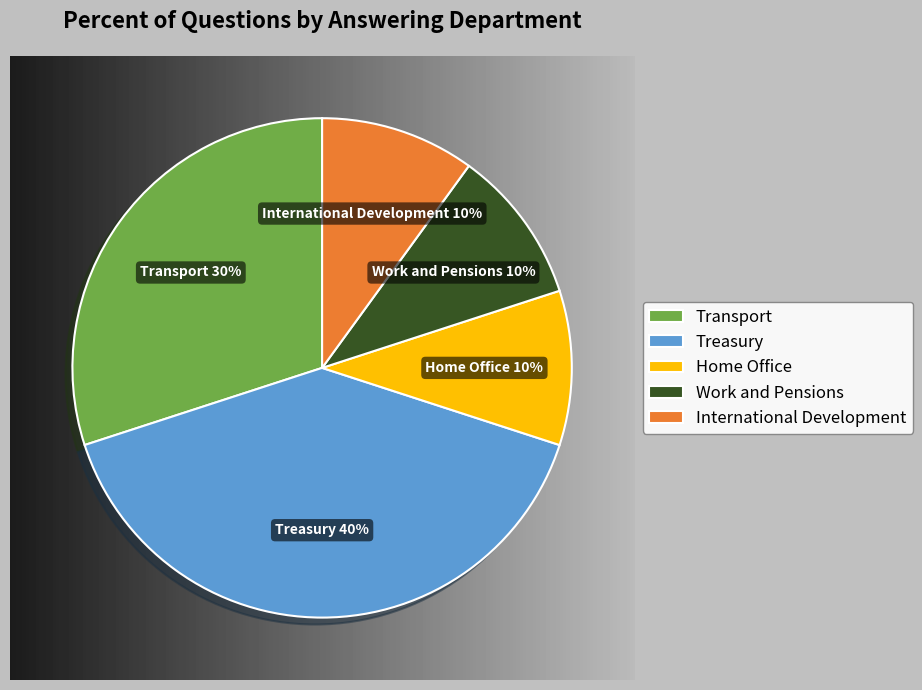

Is there a majority slice in this chart?

No